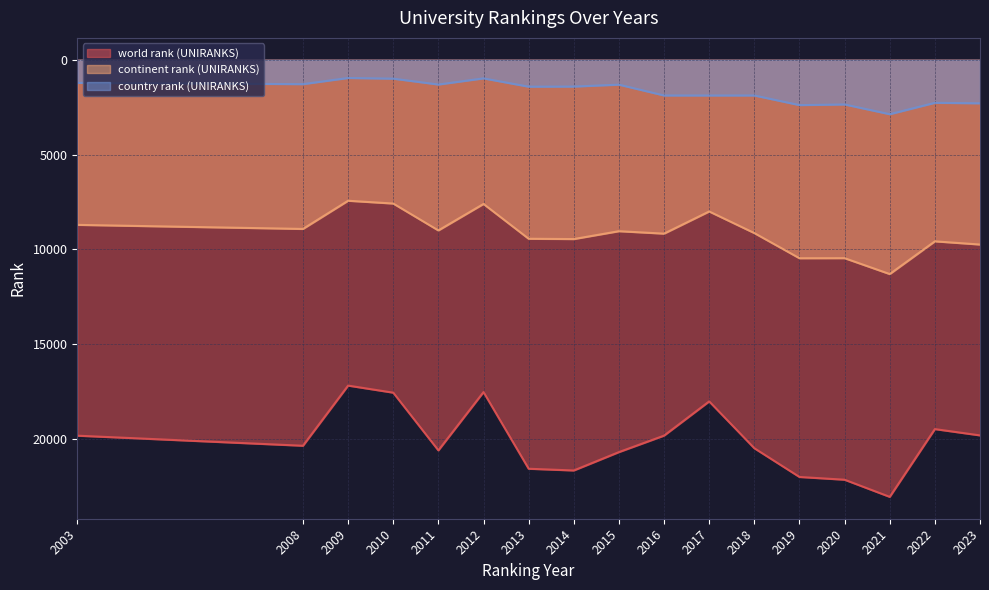

True or false: country rank (UNIRANKS) and world rank (UNIRANKS) intersect in this chart.

False